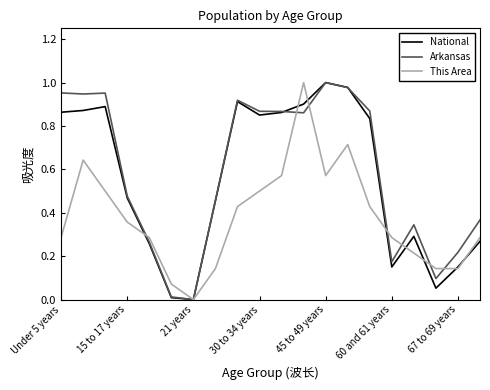

How many values in This Area are above zero?

19